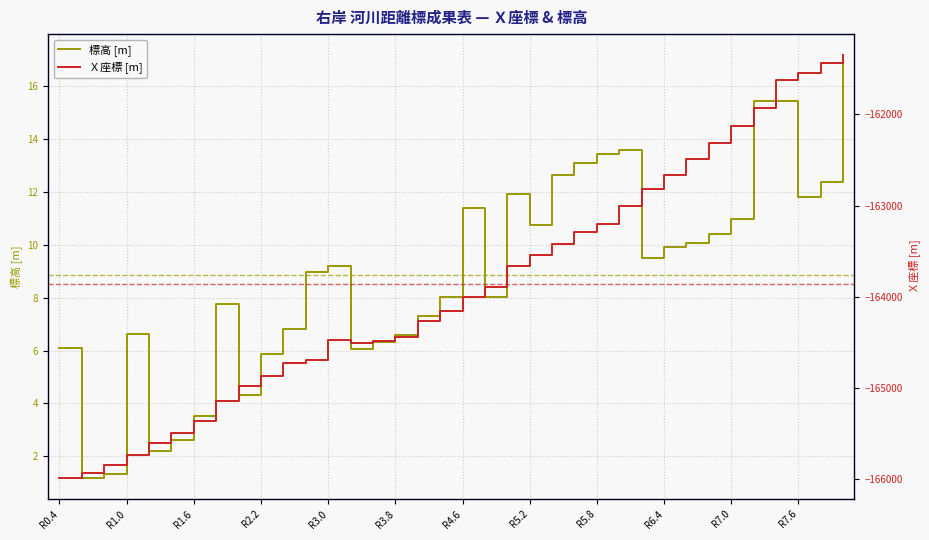

Which has a higher value, 34 or 25?

25